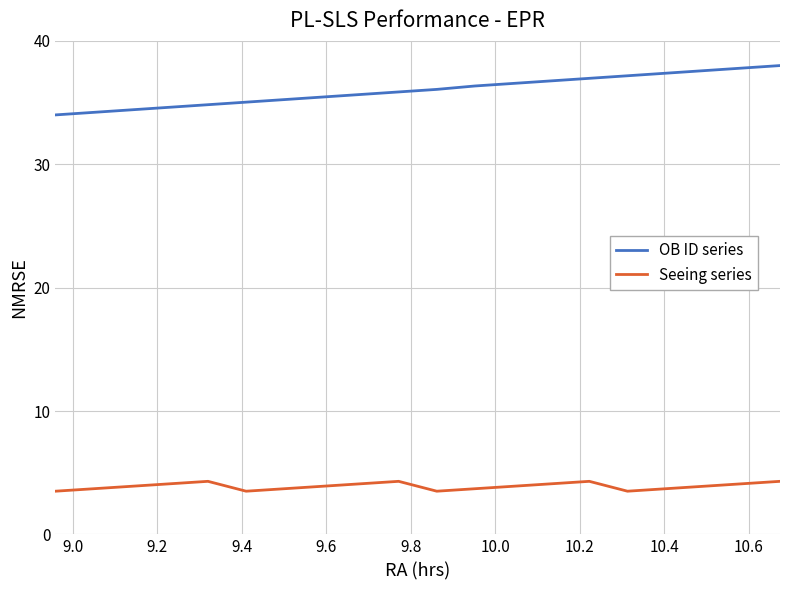

How many lines are shown in the chart?

2